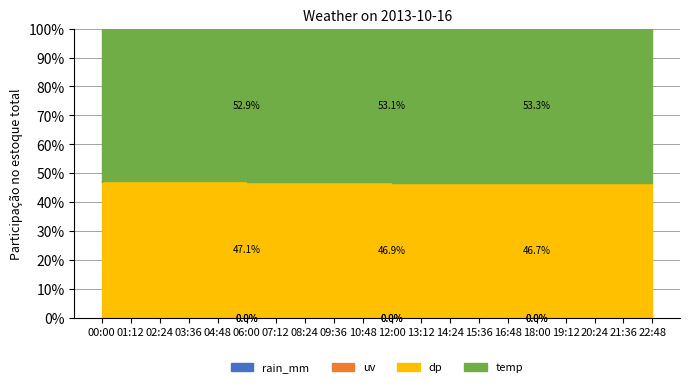

What is the sum of the temp values at 08:24 and 00:00?

7.7